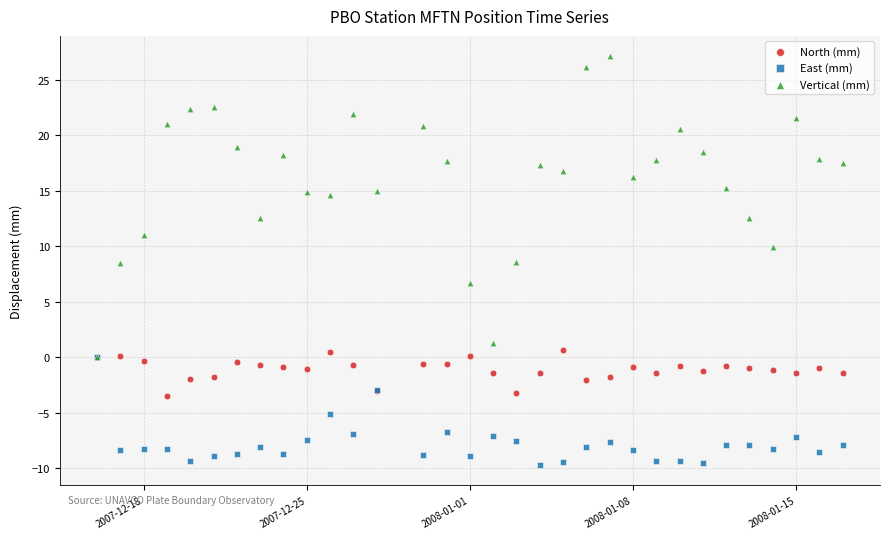

What are all the series names shown in the legend?

North (mm), East (mm), Vertical (mm)